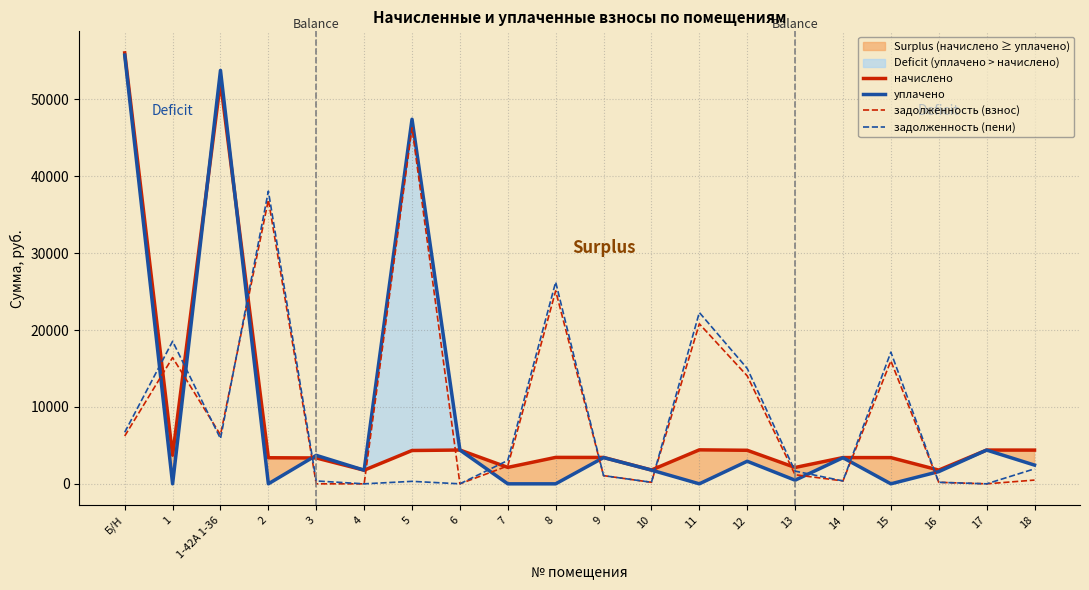

At which label does уплачено reach its minimum?

1